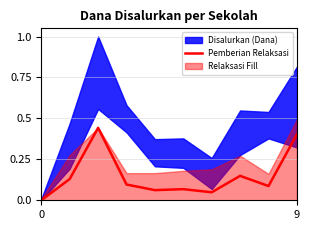

At which category does the chart reach its peak across all series?

2